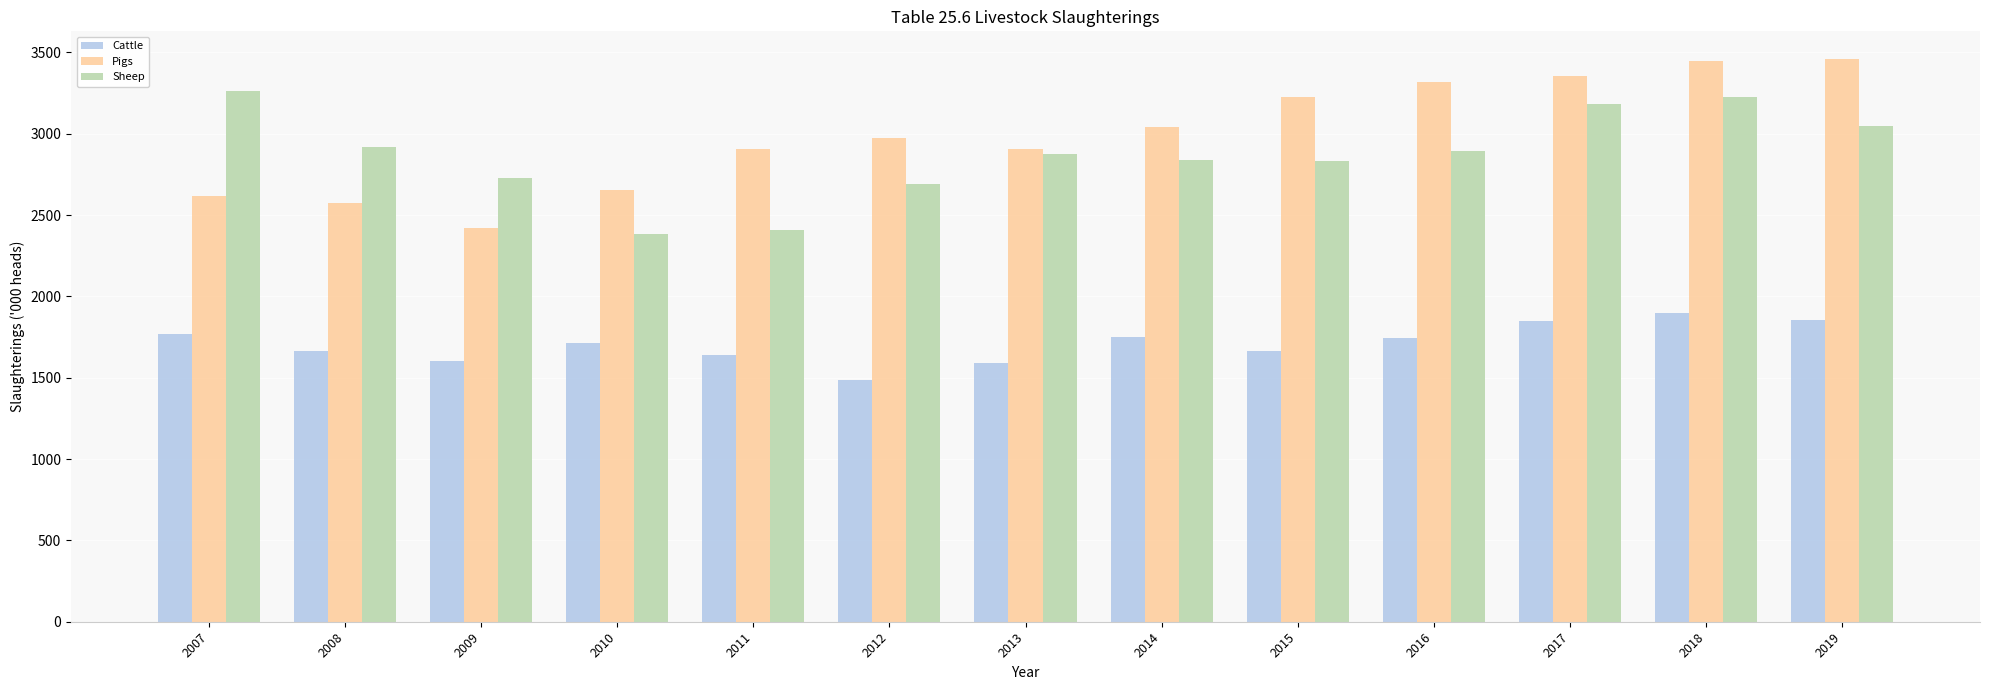

True or false: Sheep has a value of 2836.6 at 2014.

True